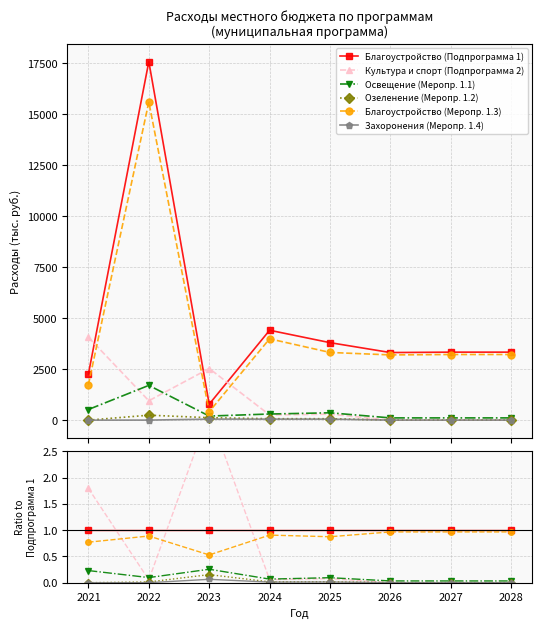

Reading left to right, extract all data points from this chart.

Благоустройство (Подпрограмма 1): 1.0	1.0	1.0	1.0	1.0	1.0	1.0	1.0
Культура и спорт (Подпрограмма 2): 1.8	0.1	3.2	0.1	0.1	0.0	0.0	0.0
Освещение (Меропр. 1.1): 0.2	0.1	0.3	0.1	0.1	0.0	0.0	0.0
Озеленение (Меропр. 1.2): 0.0	0.0	0.2	0.0	0.0	0.0	0.0	0.0
Благоустройство (Меропр. 1.3): 0.8	0.9	0.5	0.9	0.9	1.0	1.0	1.0
Захоронения (Меропр. 1.4): 0.0	0.0	0.1	0.0	0.0	0.0	0.0	0.0